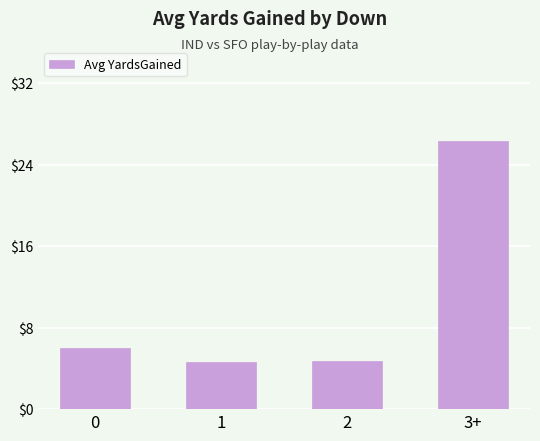

What is the average value?

10.4